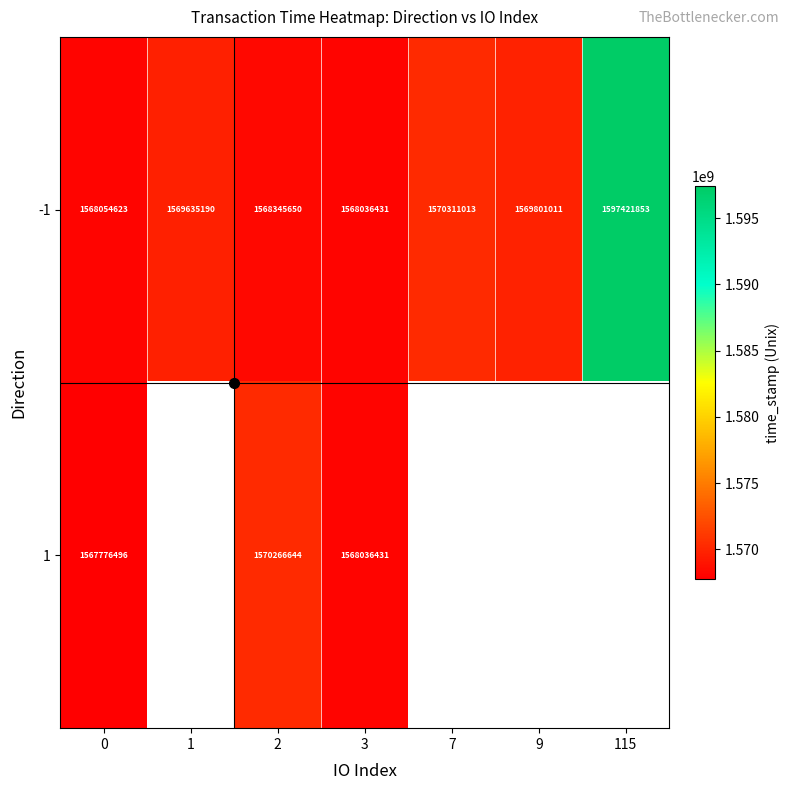

Which series changed the most between 3 and 9?

-1